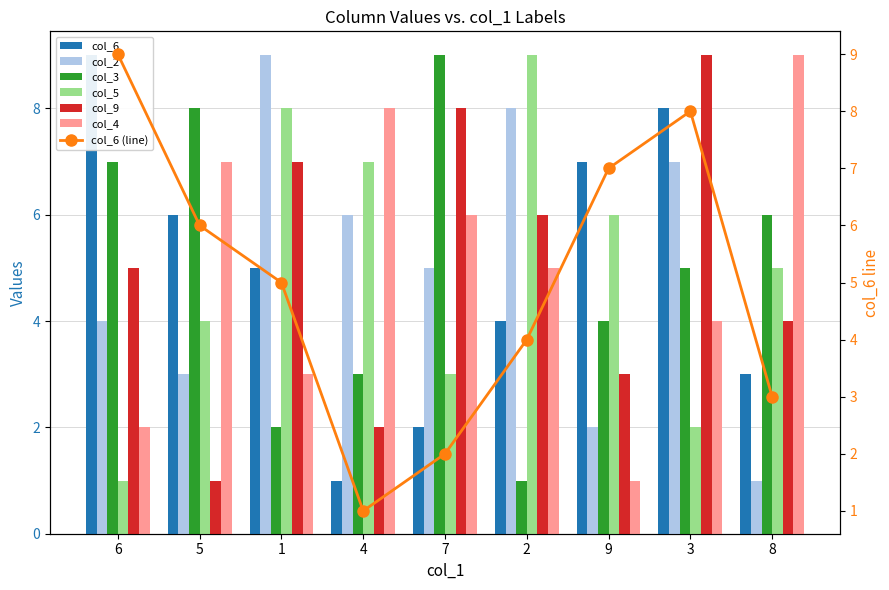

Which category has the highest value across all series?

6